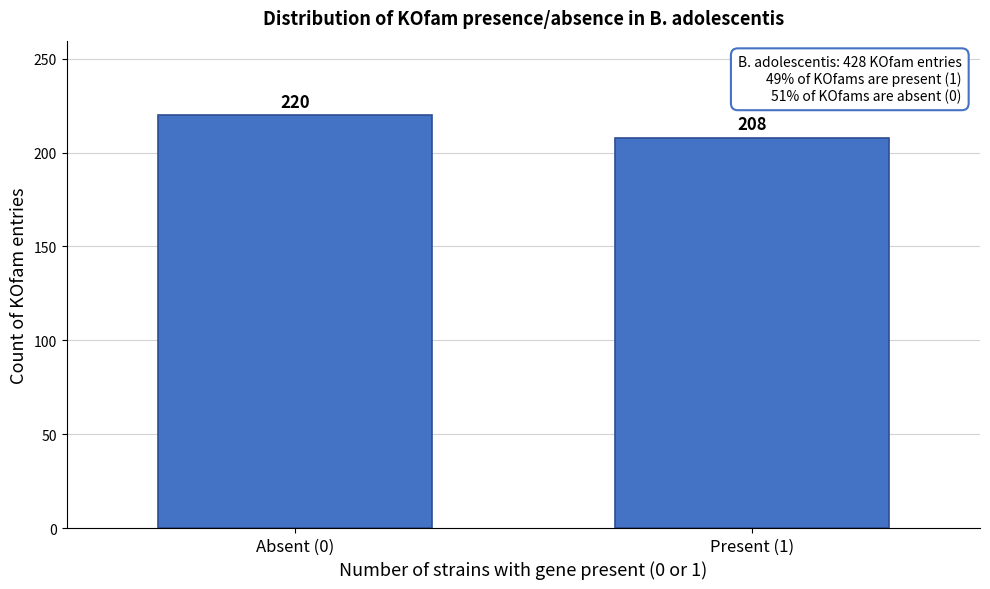

Reading right to left, list all the values displayed in this chart.

208	220